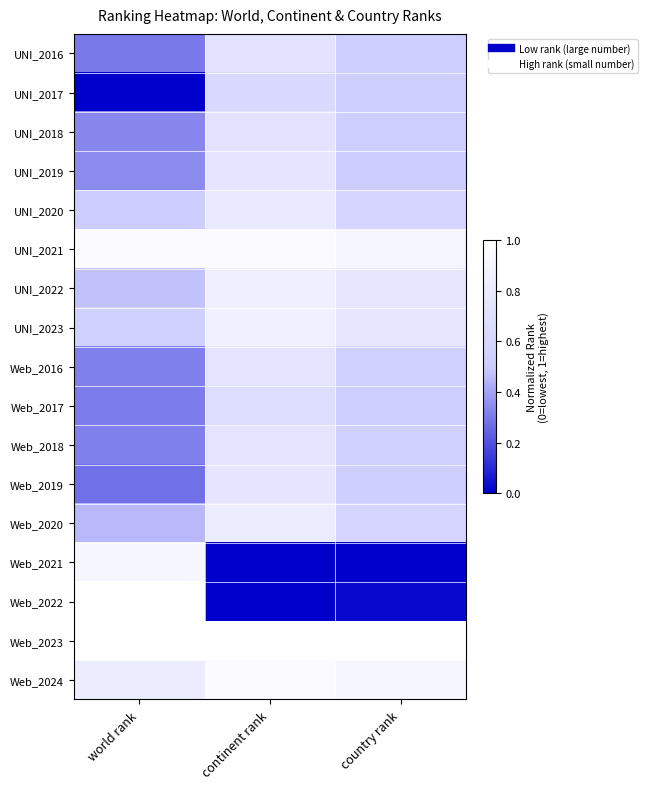

Reading left to right, transcribe all the data shown in this chart.

UNI_2016: world rank=0.3	continent rank=0.7	country rank=0.5
UNI_2017: world rank=0.0	continent rank=0.6	country rank=0.5
UNI_2018: world rank=0.3	continent rank=0.7	country rank=0.5
UNI_2019: world rank=0.3	continent rank=0.7	country rank=0.5
UNI_2020: world rank=0.5	continent rank=0.8	country rank=0.6
UNI_2021: world rank=1.0	continent rank=1.0	country rank=0.9
UNI_2022: world rank=0.5	continent rank=0.8	country rank=0.8
UNI_2023: world rank=0.5	continent rank=0.9	country rank=0.8
Web_2016: world rank=0.3	continent rank=0.7	country rank=0.5
Web_2017: world rank=0.3	continent rank=0.7	country rank=0.5
Web_2018: world rank=0.3	continent rank=0.7	country rank=0.5
Web_2019: world rank=0.3	continent rank=0.7	country rank=0.5
Web_2020: world rank=0.5	continent rank=0.8	country rank=0.6
Web_2021: world rank=0.9	continent rank=0.0	country rank=0.0
Web_2022: world rank=1.0	continent rank=0.0	country rank=0.0
Web_2023: world rank=1.0	continent rank=1.0	country rank=1.0
Web_2024: world rank=0.8	continent rank=1.0	country rank=0.9